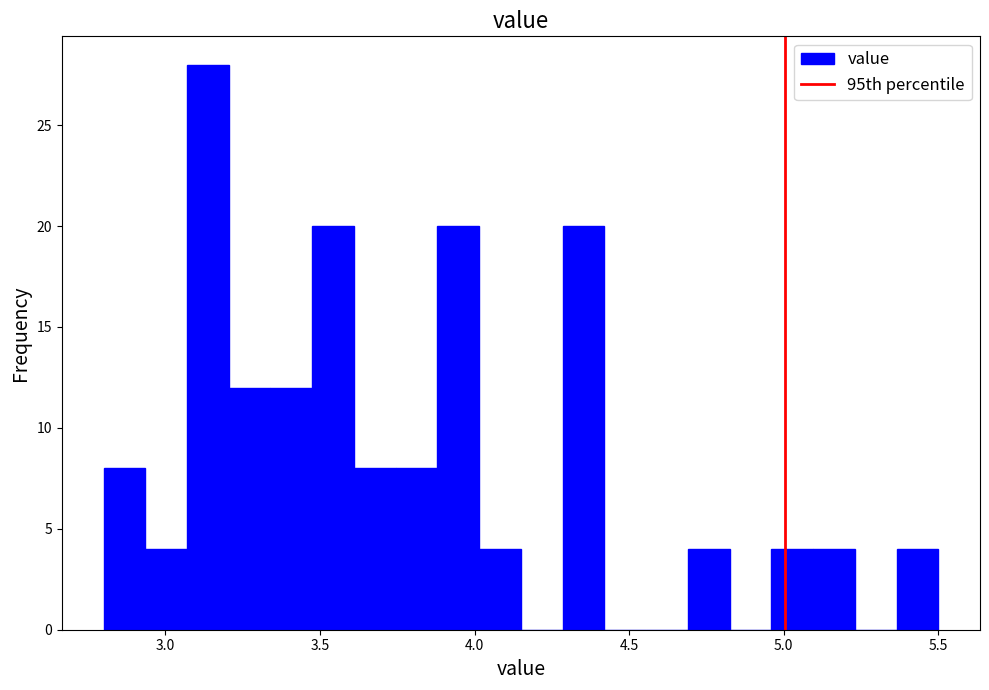

Around what value on the x-axis is the tallest bar? Give the approximate position of its centre, as read against the axis.

3.15